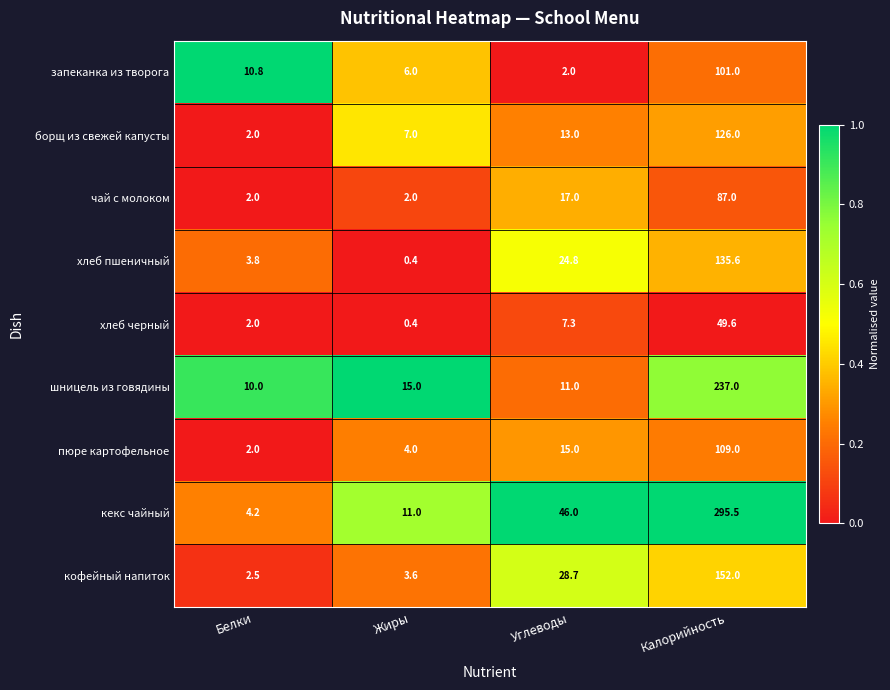

Between Белки and Жиры, which series saw the biggest shift?

кекс чайный